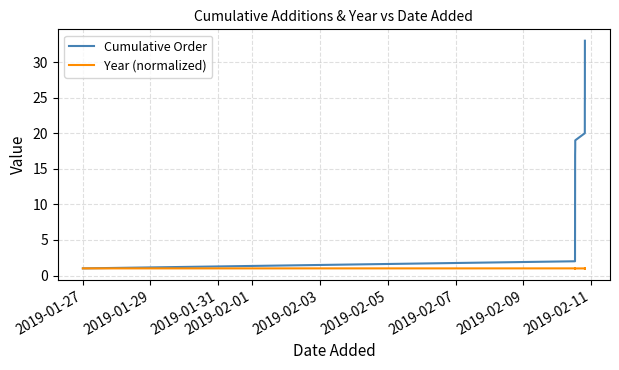

Rank the series by their average value, from lowest to highest.

Year (normalized), Cumulative Order